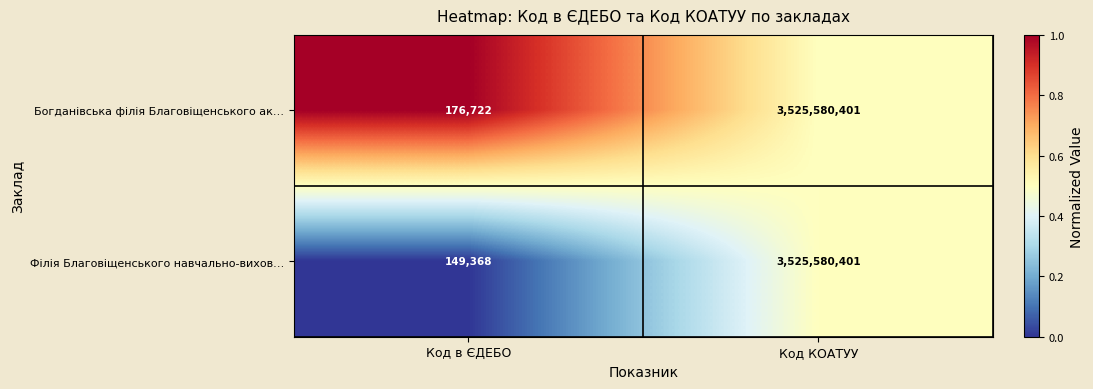

What is the sum of all Богданівська філія Благовіщенського ак… values?

3525757123